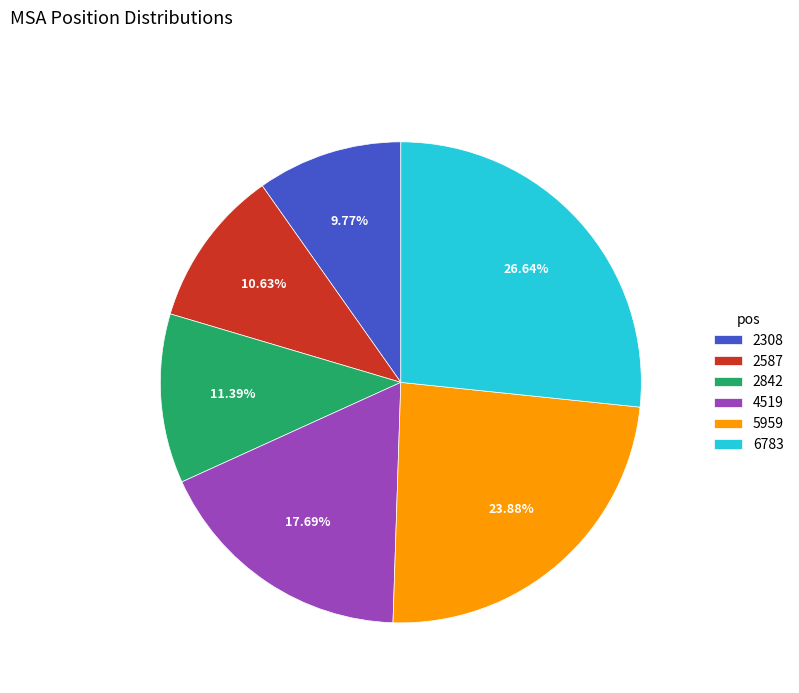

Is it true that 6783 is 36% of the pie?

False